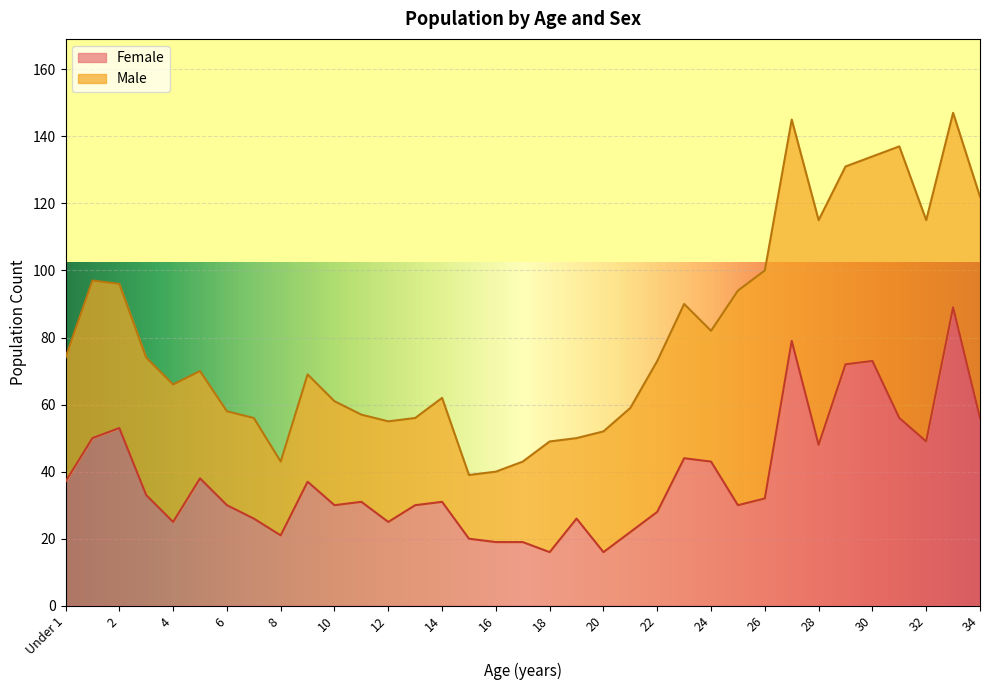

Rank the categories by value from lowest to highest.

18, 20, 16, 17, 15, 8, 21, 4, 12, 7, 19, 22, 6, 10, 13, 25, 11, 14, 26, 3, Under 1, 9, 5, 24, 23, 28, 32, 1, 2, 31, 34, 29, 30, 27, 33